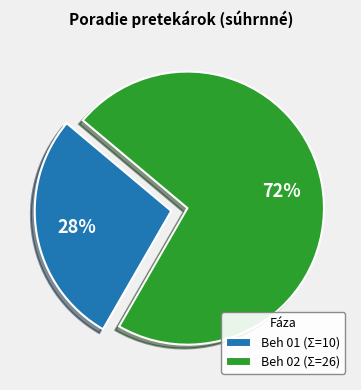

To the nearest percent, what is the difference between the Beh 01 (Σ=10) and Beh 02 (Σ=26) slice percentages?

44%